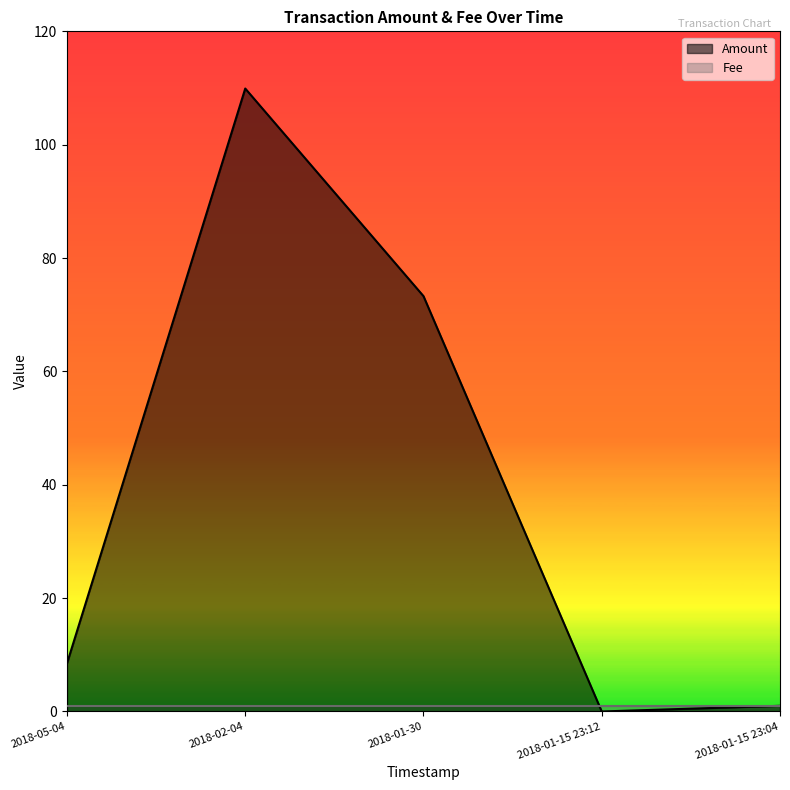

What is the difference between the maximum and minimum values?

109.9